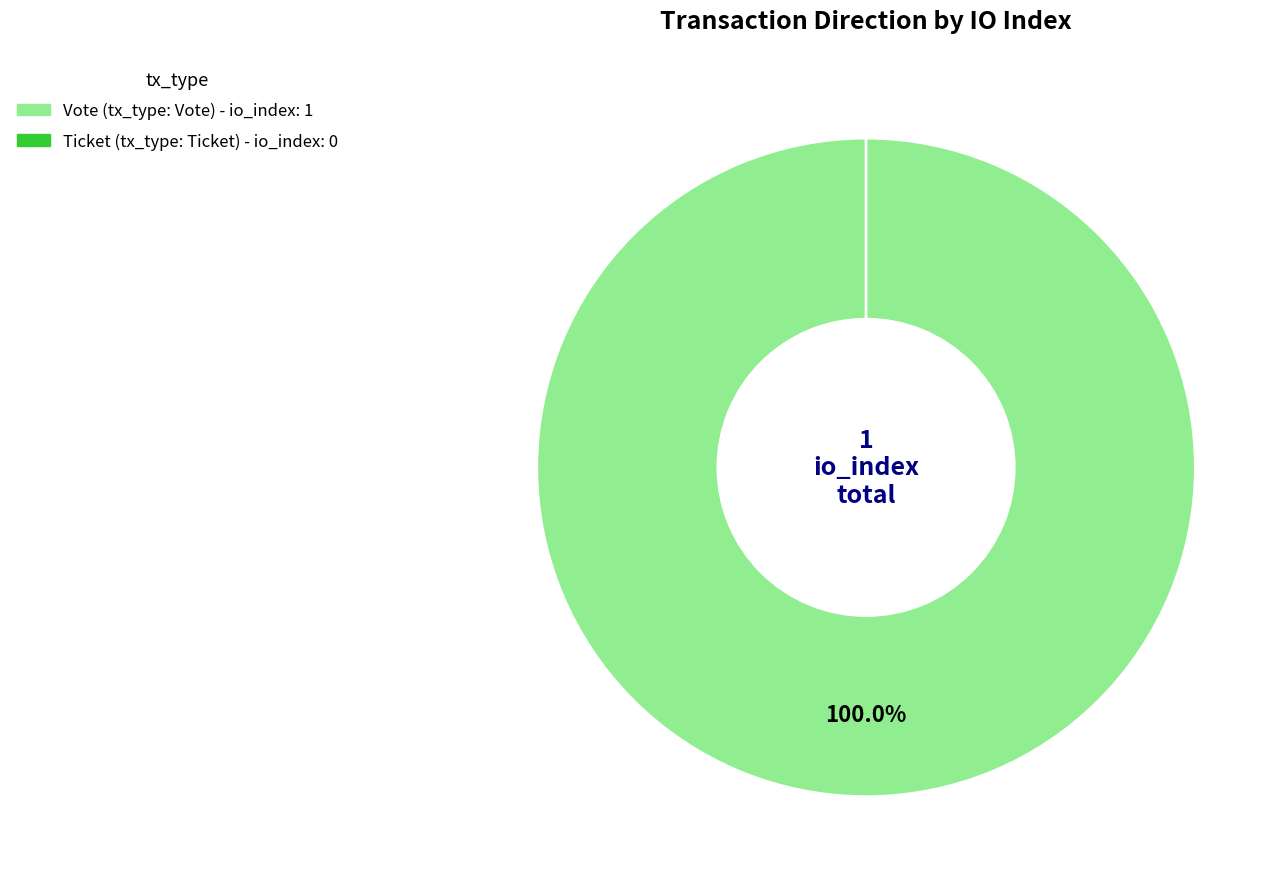

The Ticket slice represents 11% of the pie. True or false?

False